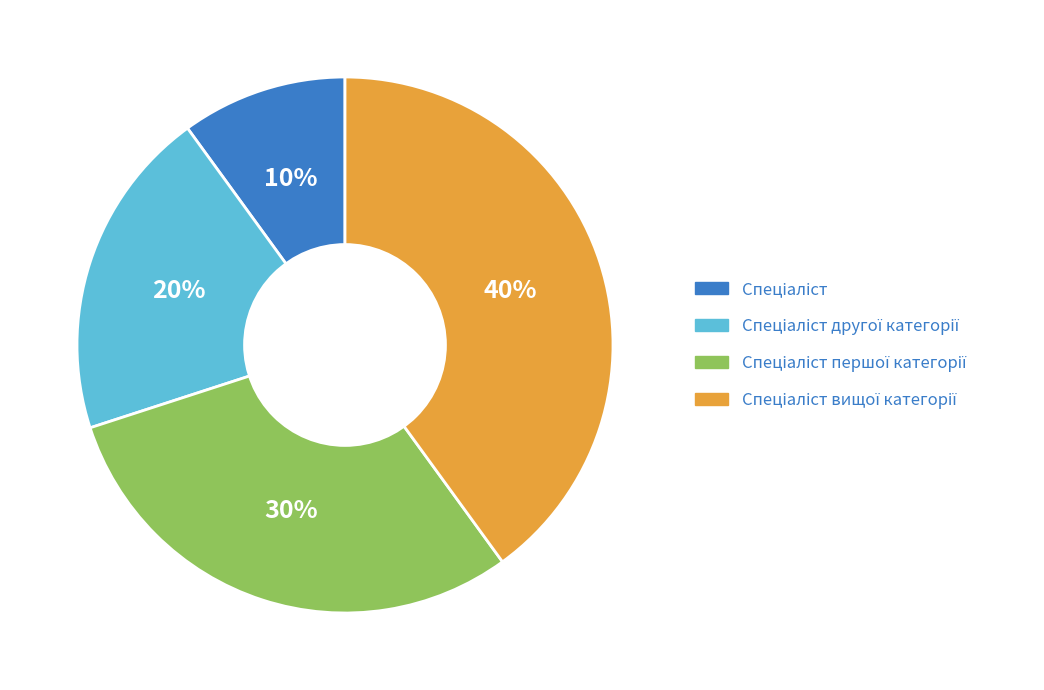

Does any single category account for the majority?

No